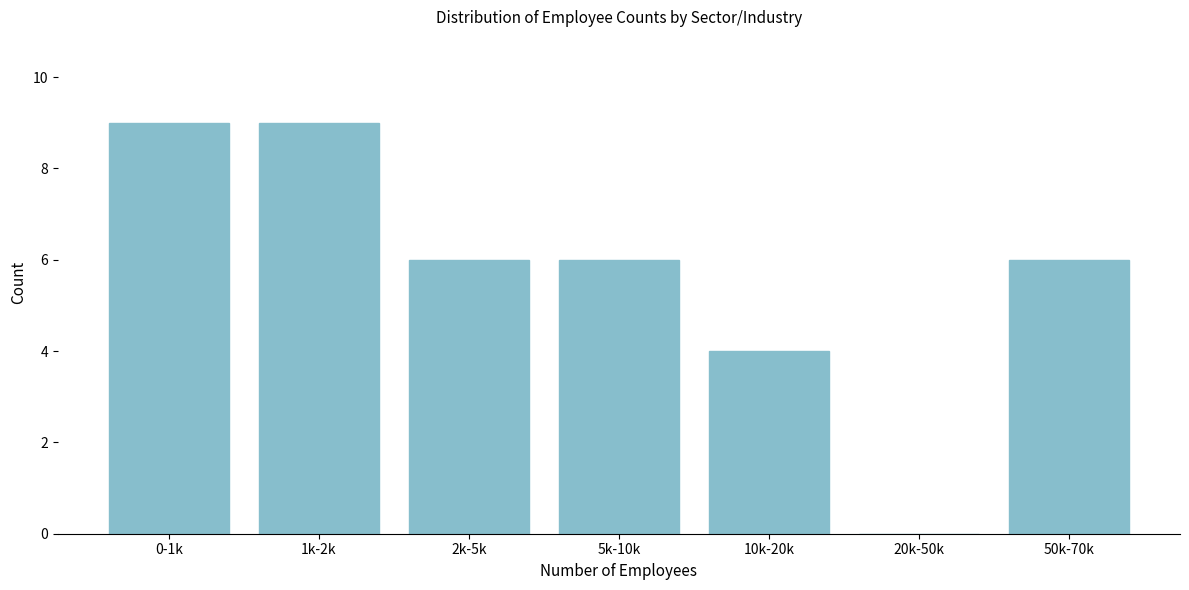

Reading right to left, transcribe all the data shown in this chart.

50k-70k=6	20k-50k=0	10k-20k=4	5k-10k=6	2k-5k=6	1k-2k=9	0-1k=9